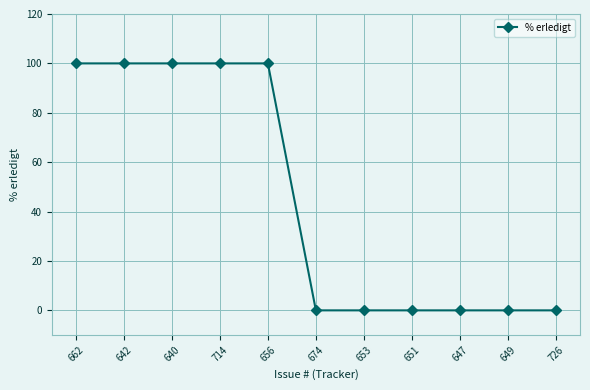

What is the difference between the maximum and minimum values?

100